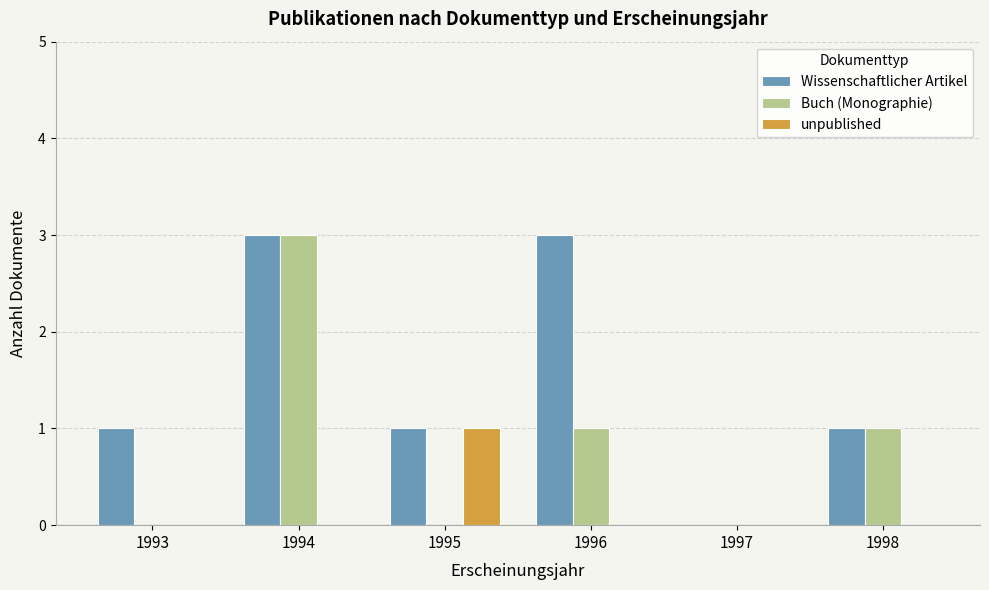

Between 1994 and 1995, which series saw the biggest shift?

Buch (Monographie)